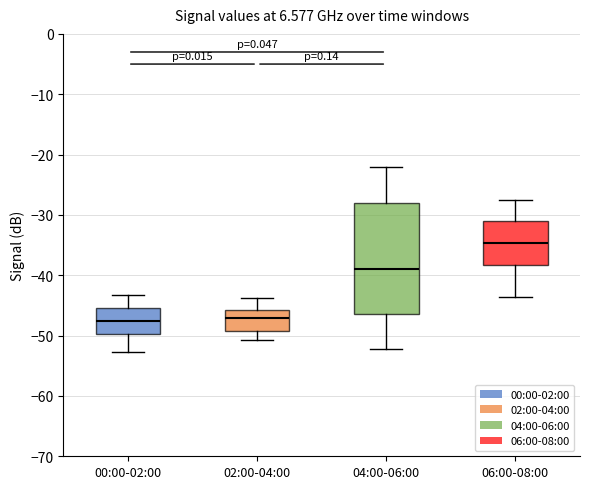

Reading left to right, read every box against the y-axis: the position of its median line, the range the box covers, and the ends of its whiskers. The values are not printed on the chart, so give them approximately, as read against the axis.

00:00-02:00: median -48, box -50 to -45, whiskers -53 to -43
02:00-04:00: median -47, box -49 to -46, whiskers -51 to -44
04:00-06:00: median -39, box -46 to -28, whiskers -52 to -22
06:00-08:00: median -35, box -38 to -31, whiskers -44 to -27